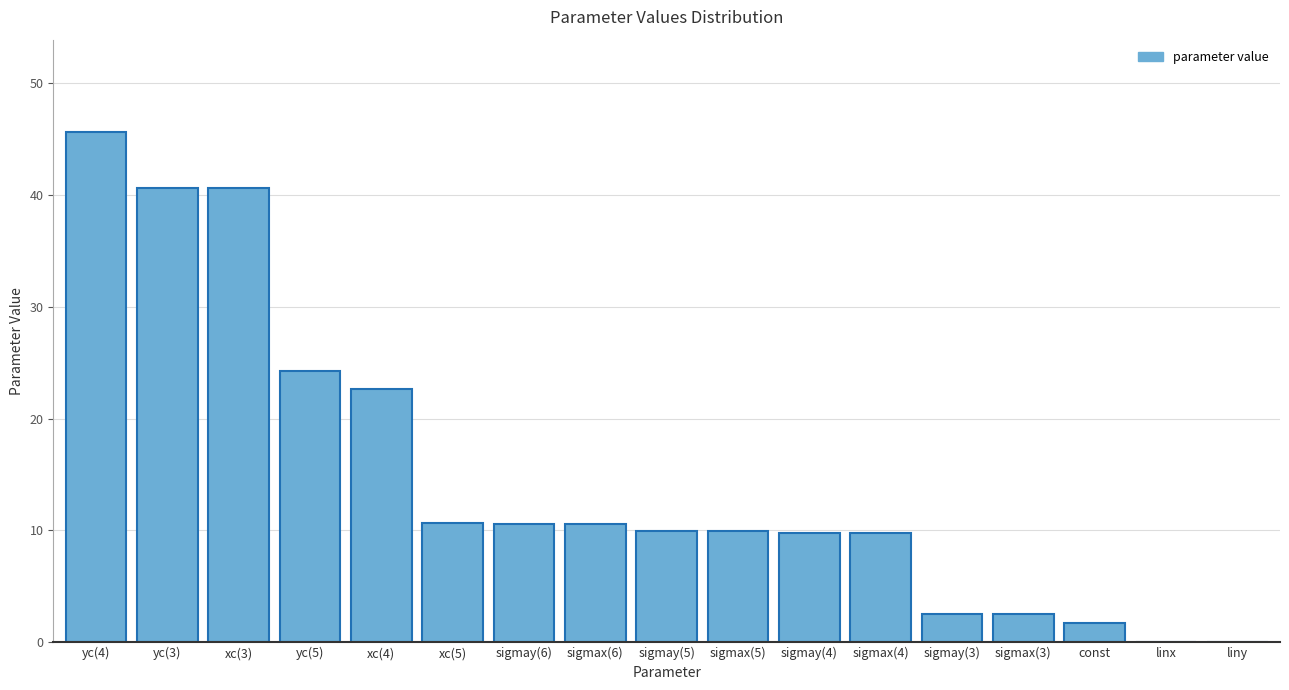

What is the sum of the values at yc(3) and sigmax(3)?

43.2